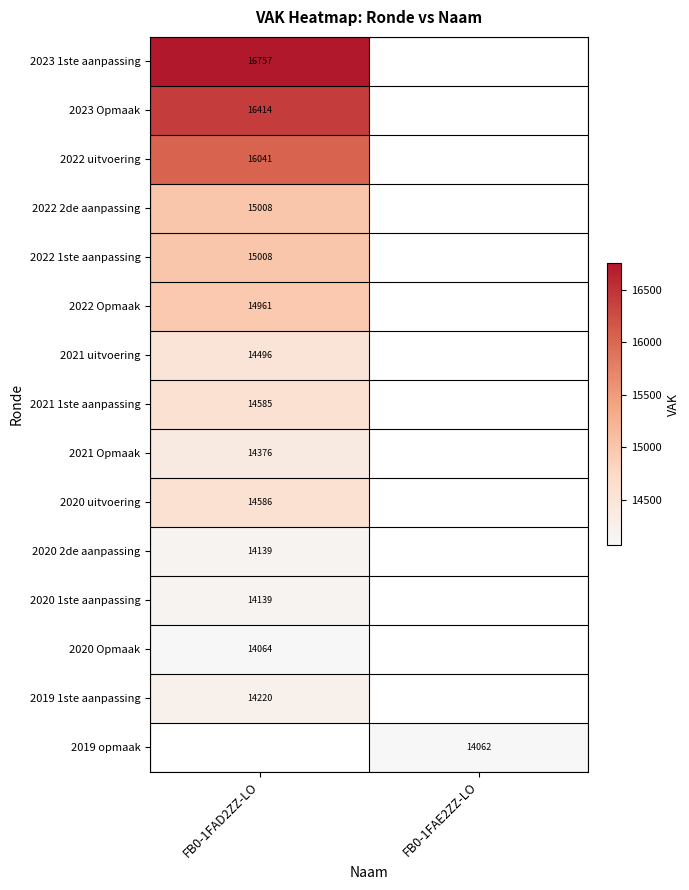

Is it true that 2020 uitvoering equals 14586 at FB0-1FAD2ZZ-LO?

True